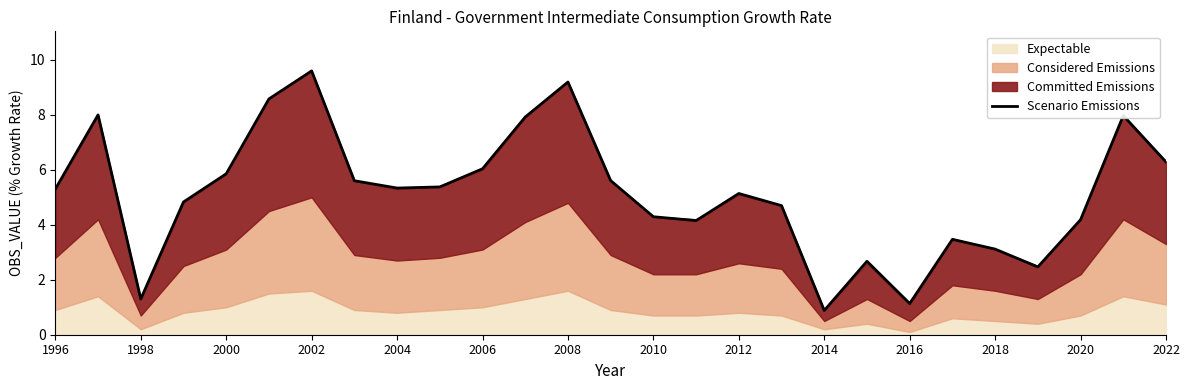

What is the minimum value shown in the chart?

0.9